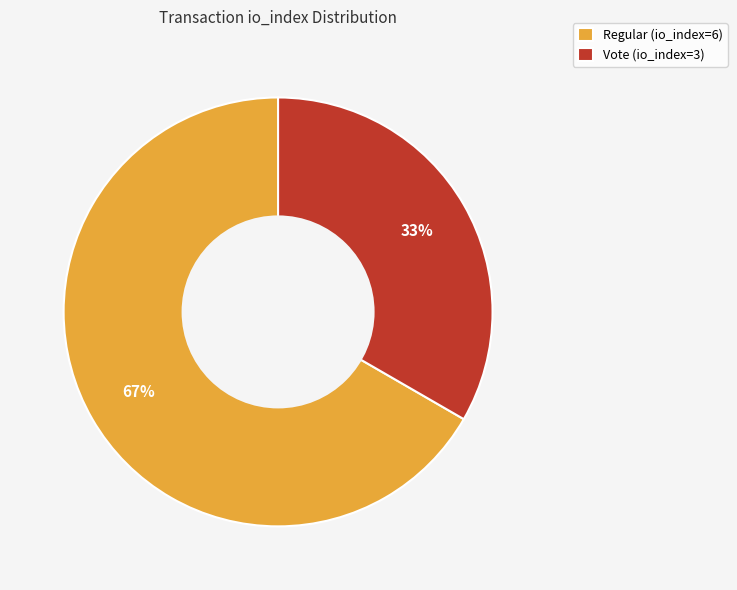

To the nearest percent, what portion does Vote (io_index=3) represent?

33%